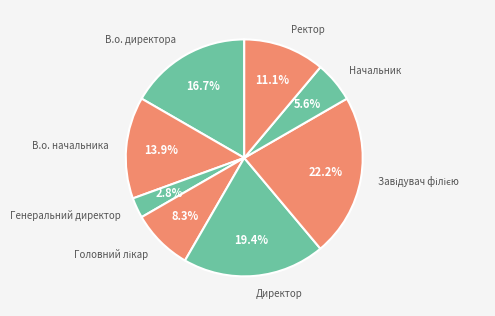

Which slice is the smallest?

Генеральний директор